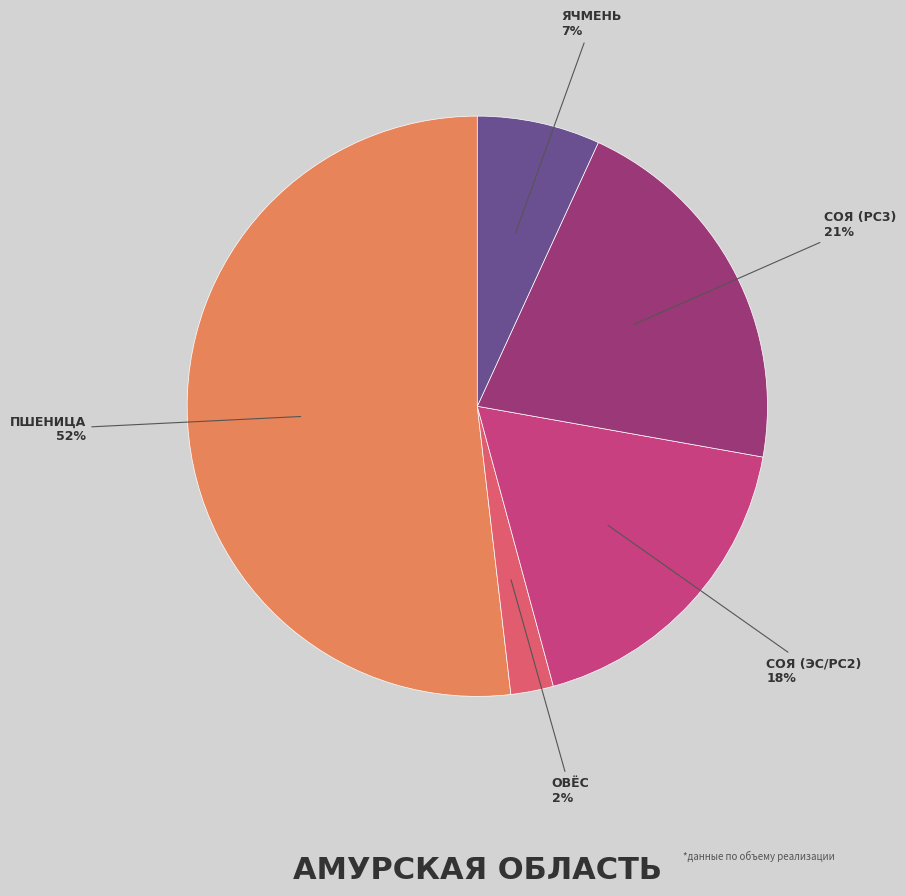

To the nearest percent, what is the average slice percentage?

20%